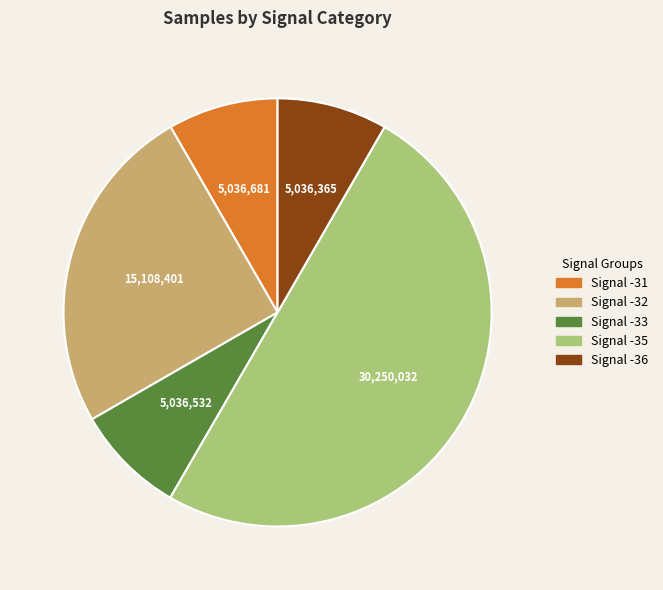

The Signal -32 slice represents 17% of the pie. True or false?

False